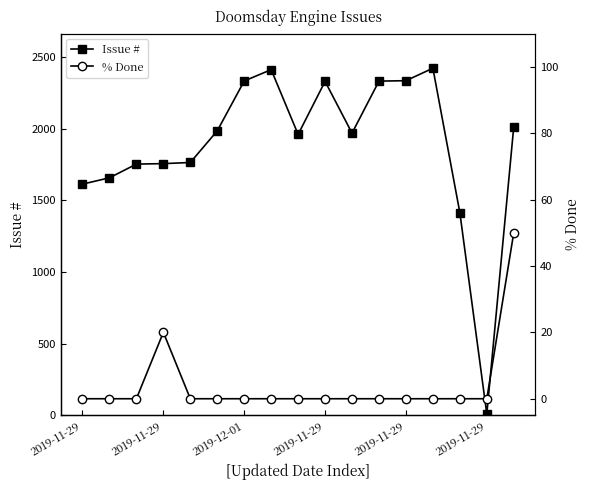

True or false: % Done has a value of 0 at 2019-12-01.

True